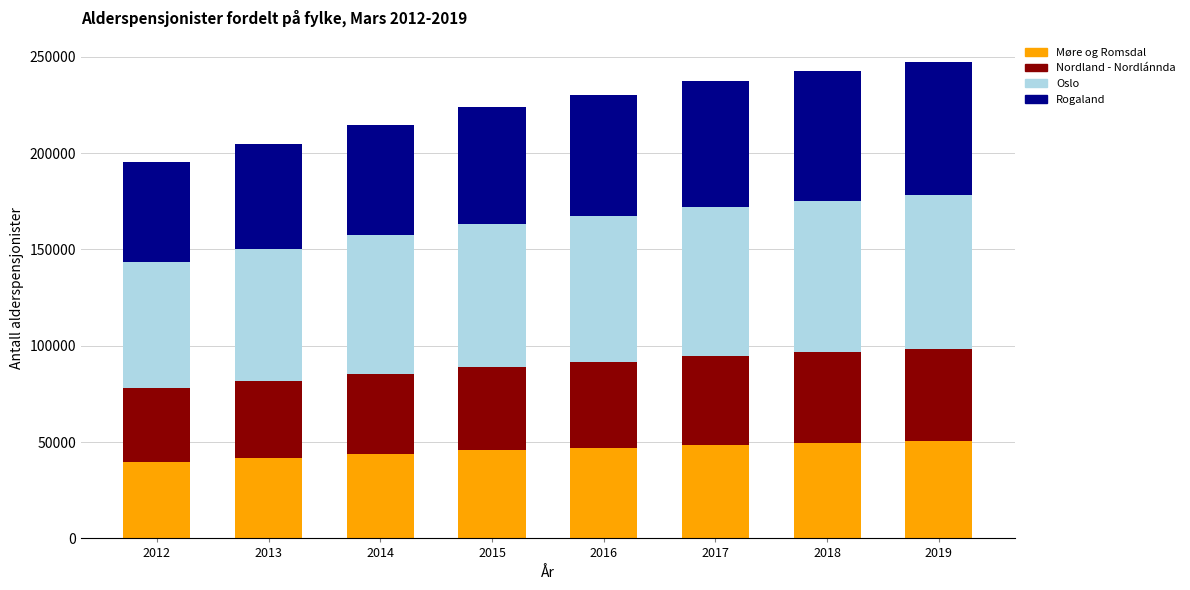

How many bars are there in total?

8